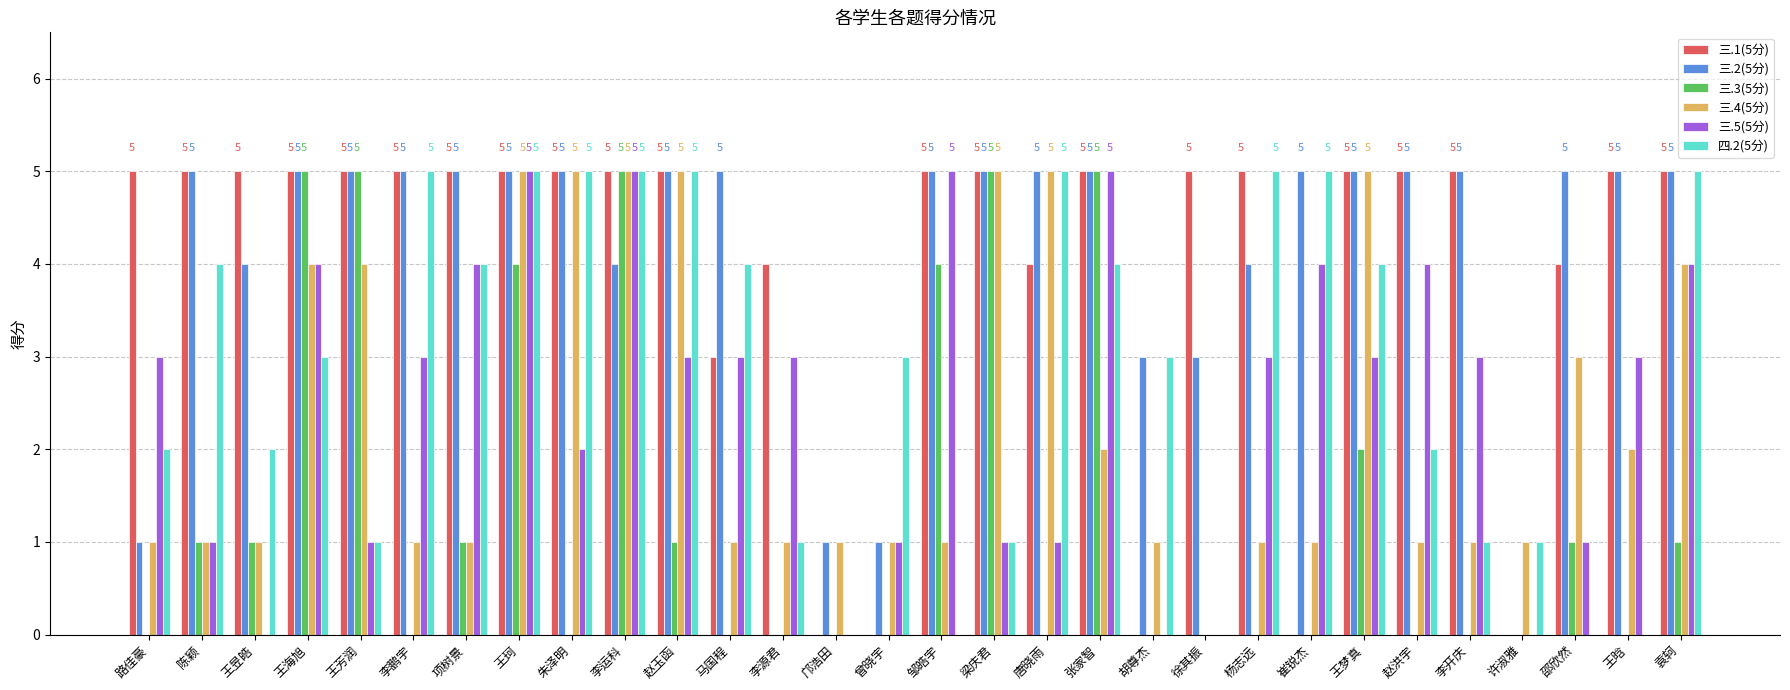

What is the sum of all 三.2(5分) values?

121